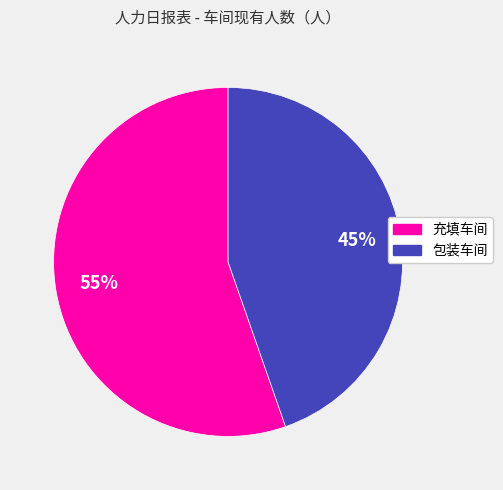

How many segments does this pie chart have?

2